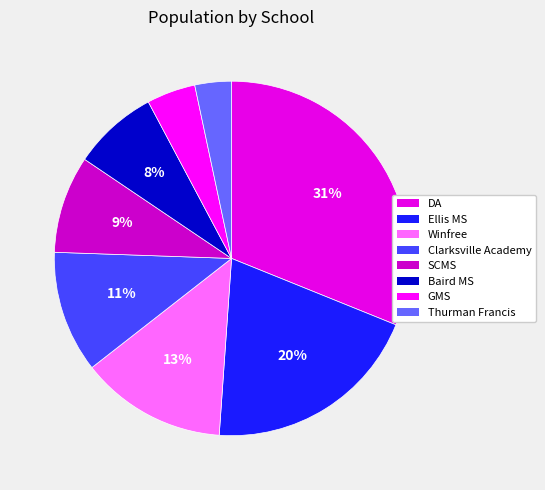

How many segments does this pie chart have?

8